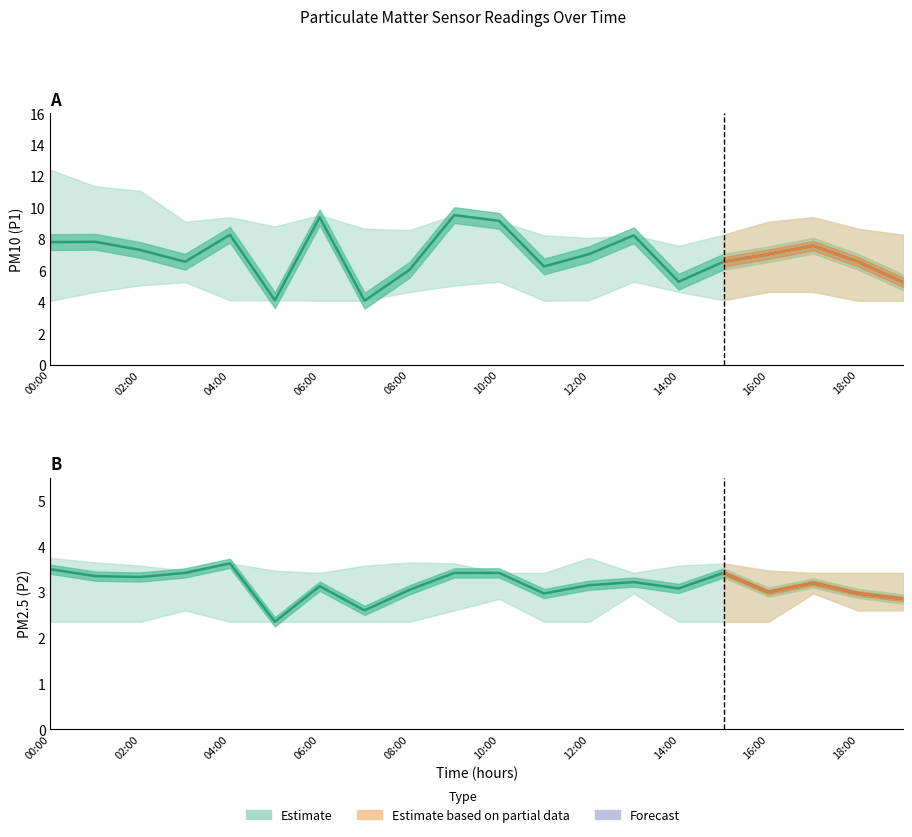

Where does the P2 series first go above 3?

00:00